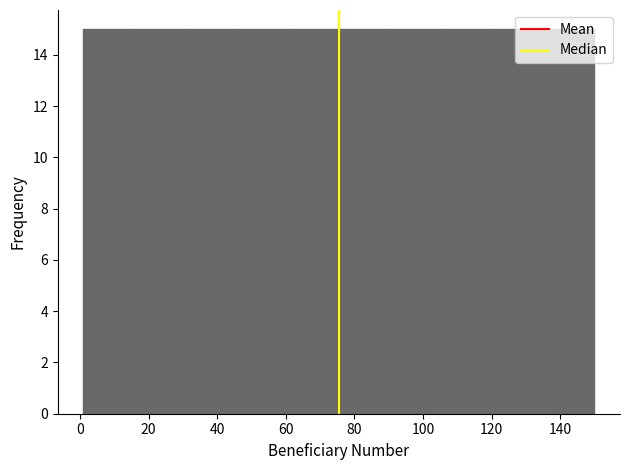

Reading left to right, list every bar in this chart as the range it spans on the x-axis followed by its height. Neither the bar edges nor the heights are printed on the chart, so give them approximately, as read against the axes.

2 to 16: 15
16 to 30: 15
30 to 46: 15
46 to 60: 15
60 to 76: 15
76 to 90: 15
90 to 106: 15
106 to 120: 15
120 to 136: 15
136 to 150: 15